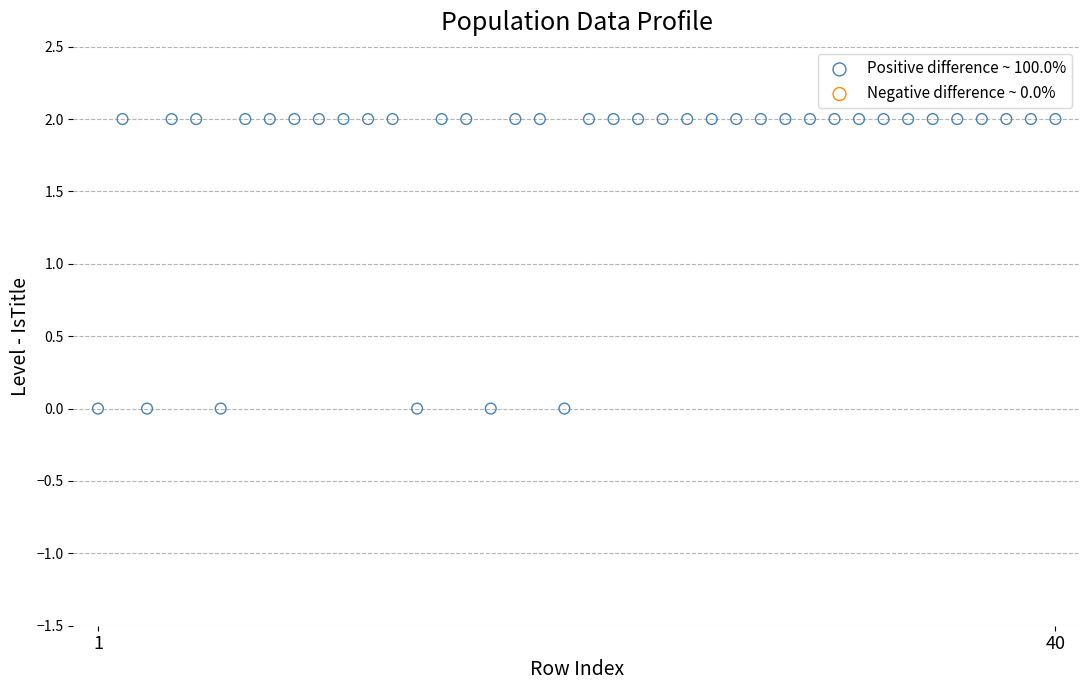

What is the range of X values (max minus min)?

39